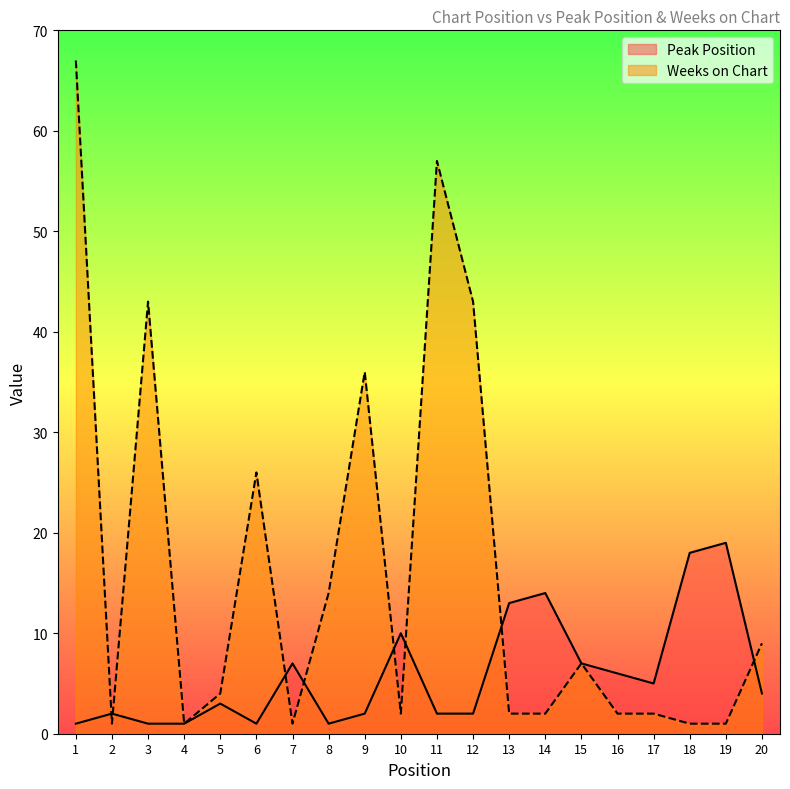

Which series has the largest range (max minus min)?

Weeks on Chart